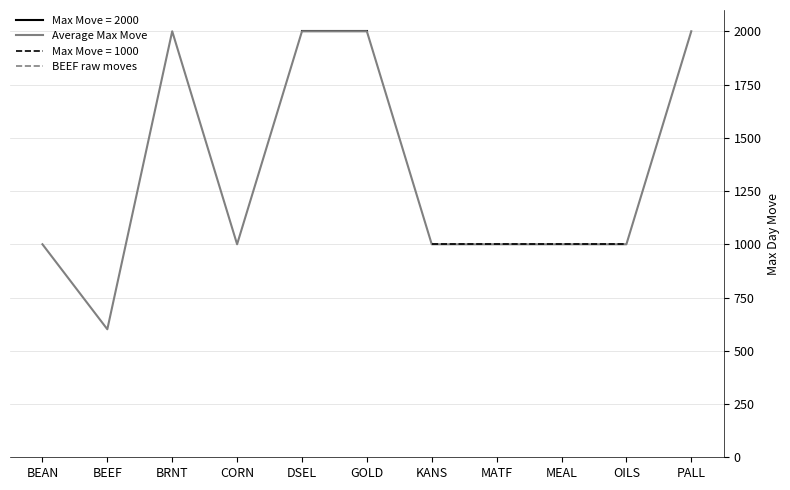

What is the value of the Average Max Move point at the 7th from the left?

1000.0